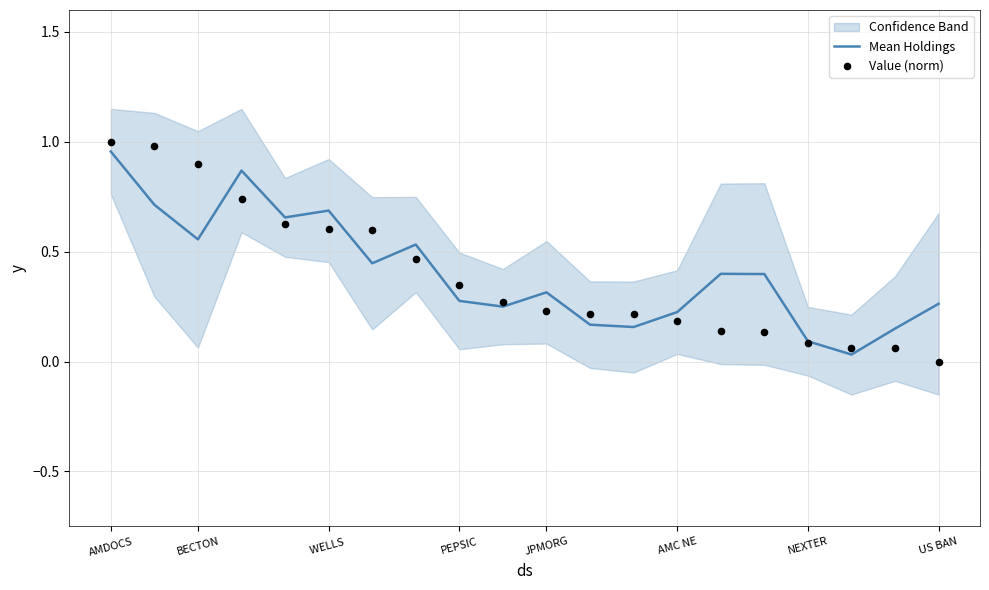

At which category is the sum across all series the highest?

AMDOCS